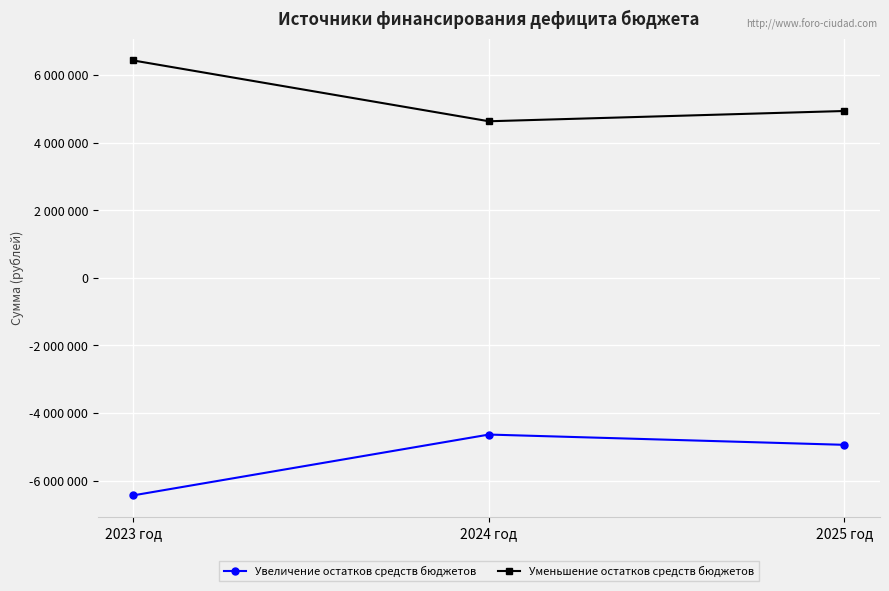

Is this an area chart (filled region under the line)?

No